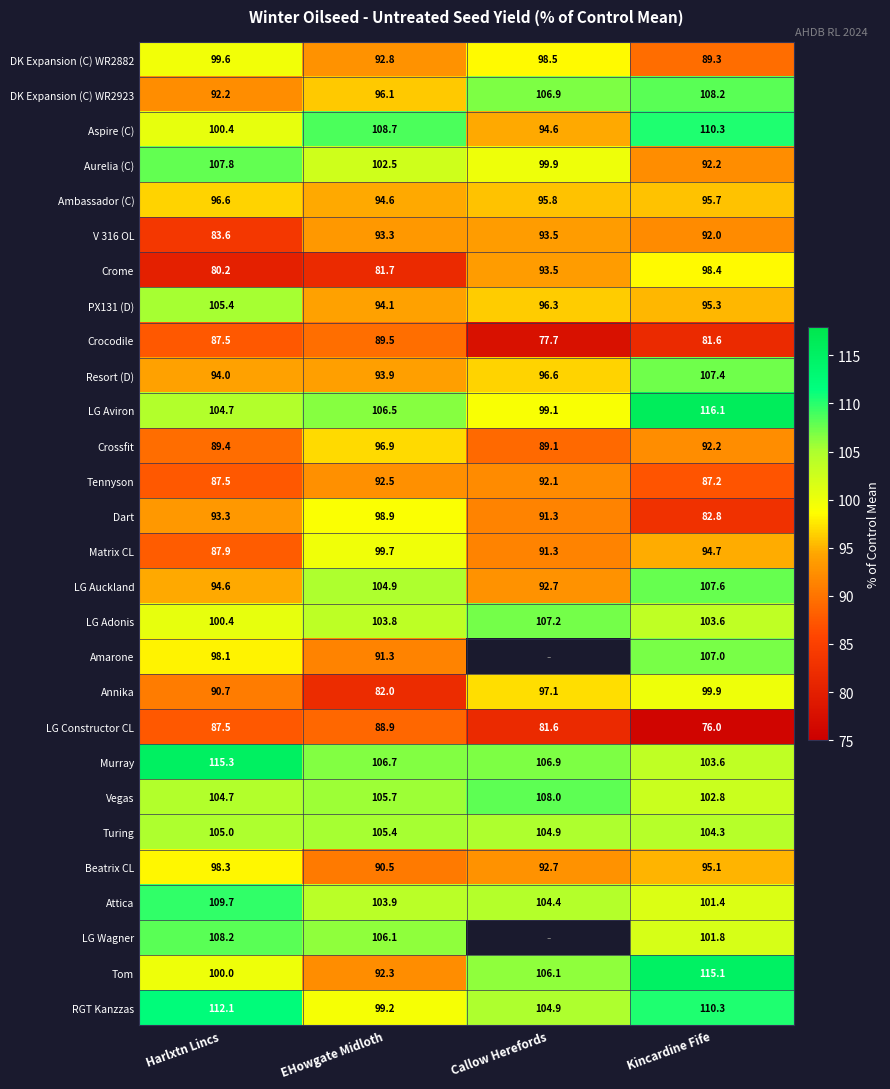

What is the difference between the highest and lowest values at Kincardine Fife?

40.1